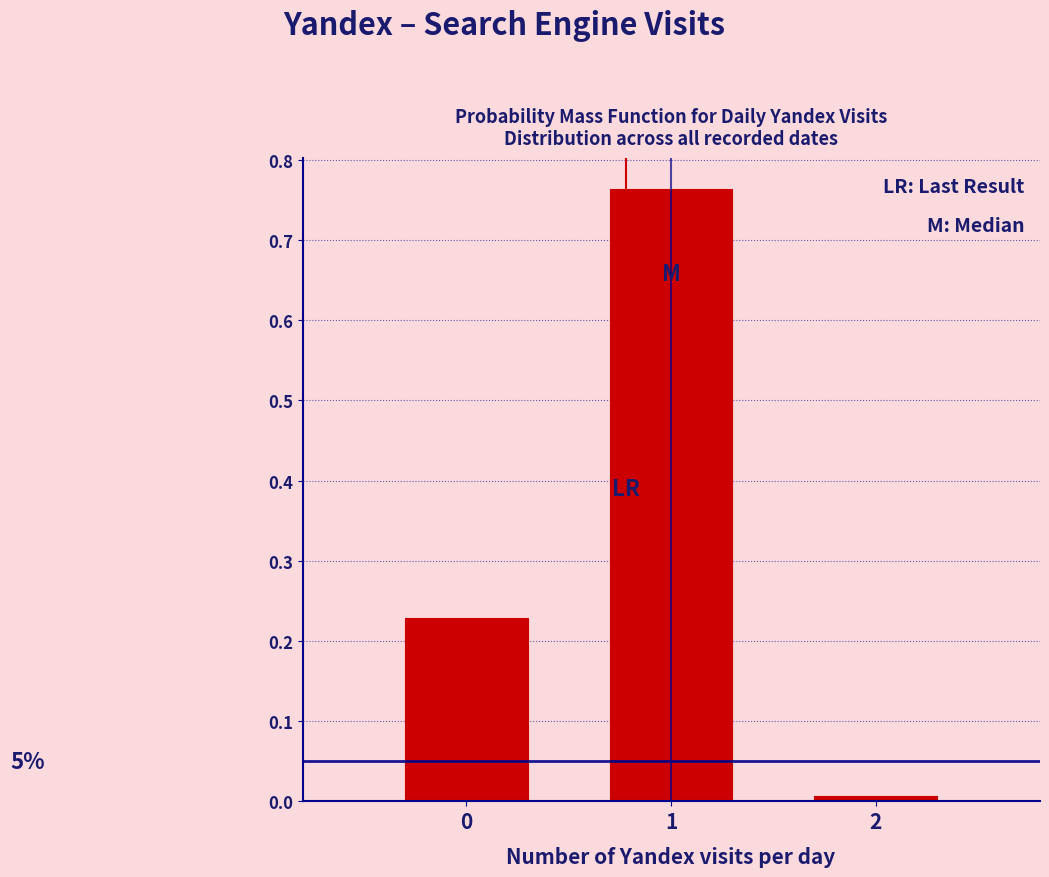

What is the sum of all values?

1.0